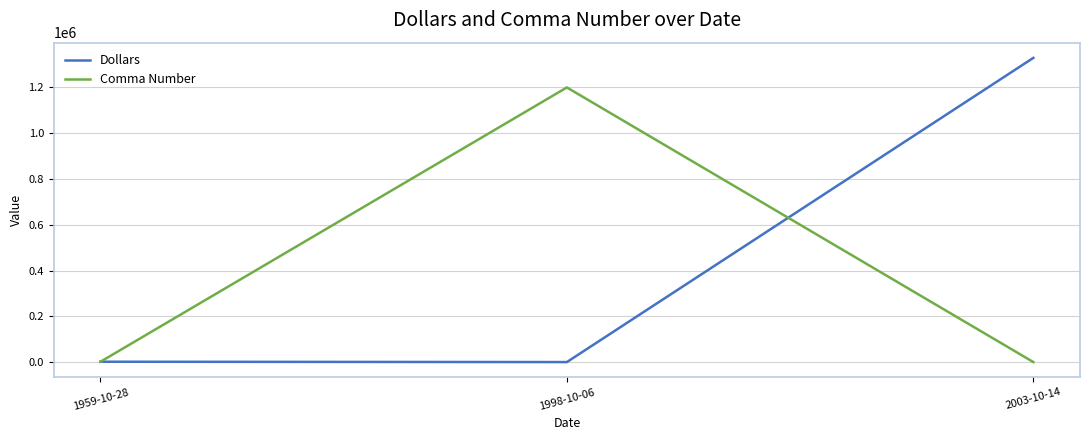

How many lines are shown in the chart?

2